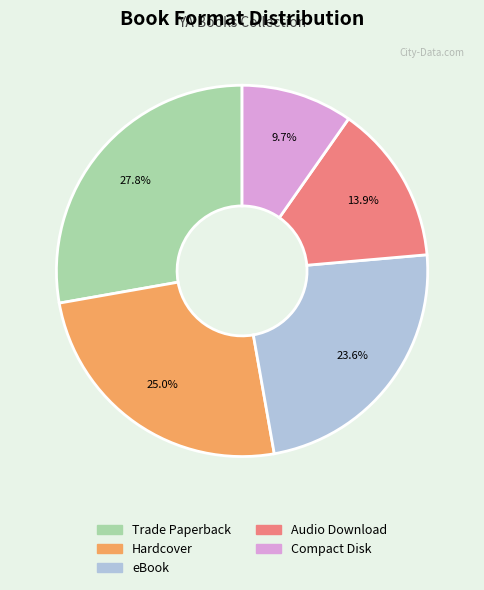

Is there any slice that represents more than half of the pie?

No